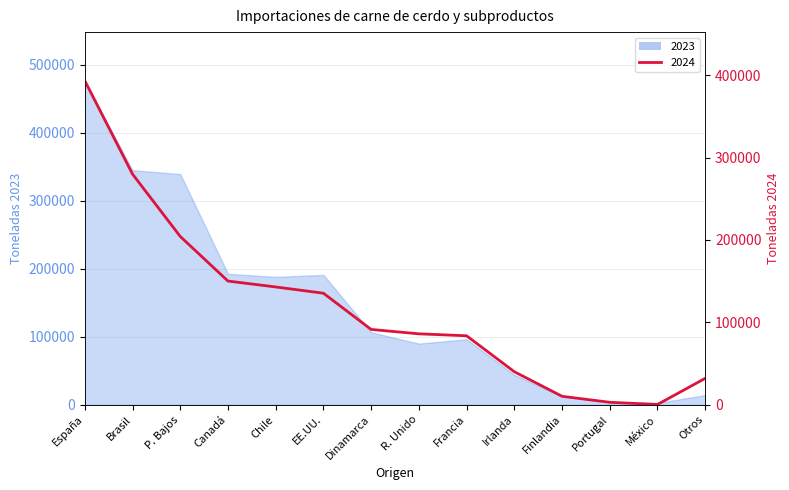

What is the difference between the 2023 values at México and Portugal?

1588